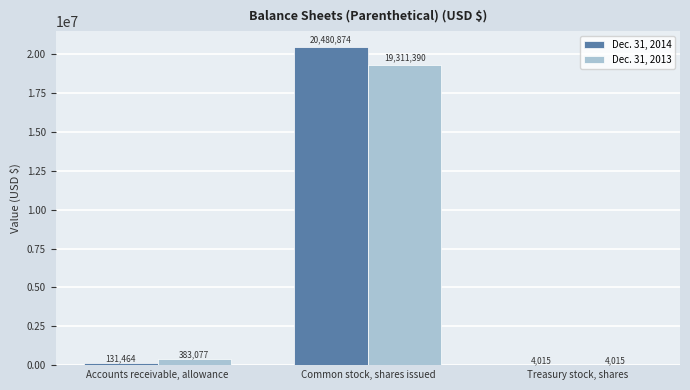

What value does the Dec. 31, 2014 series have at Treasury stock, shares, to the nearest 100?

4000